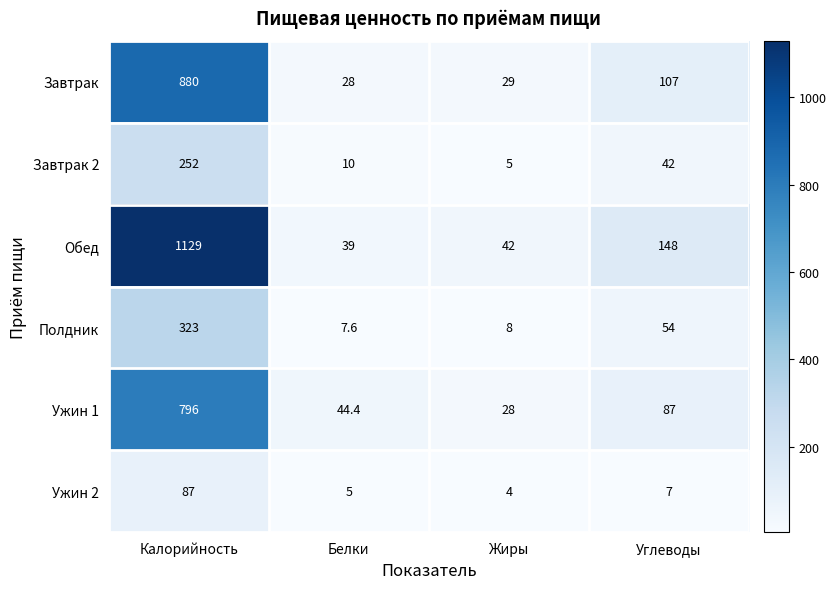

At which category is the sum across all series the highest?

Калорийность